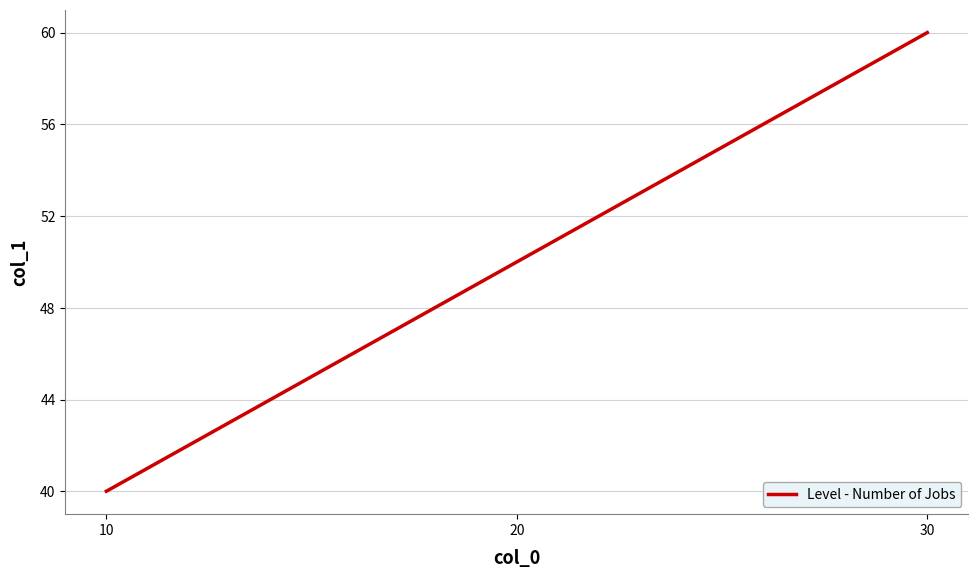

Count the number of data series in this chart.

1